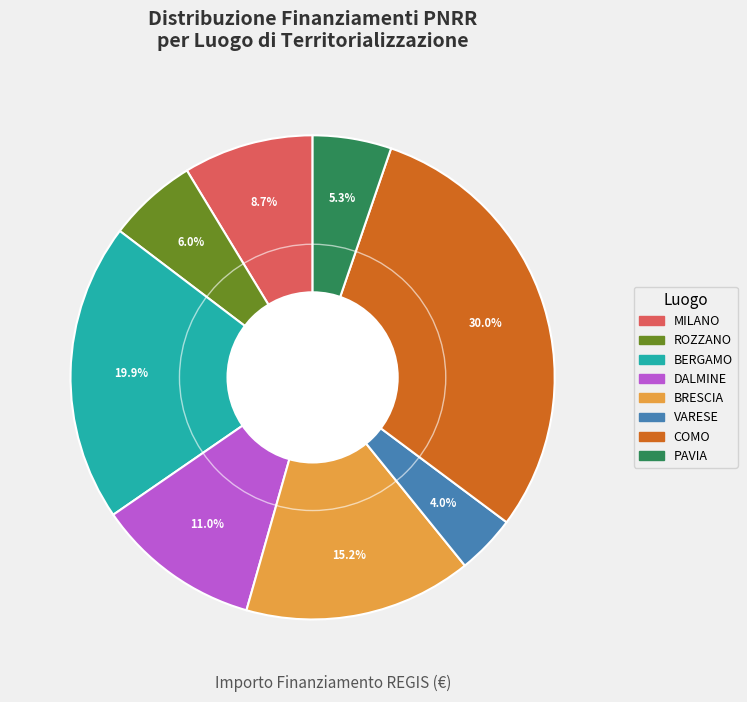

Does any single category account for the majority?

No